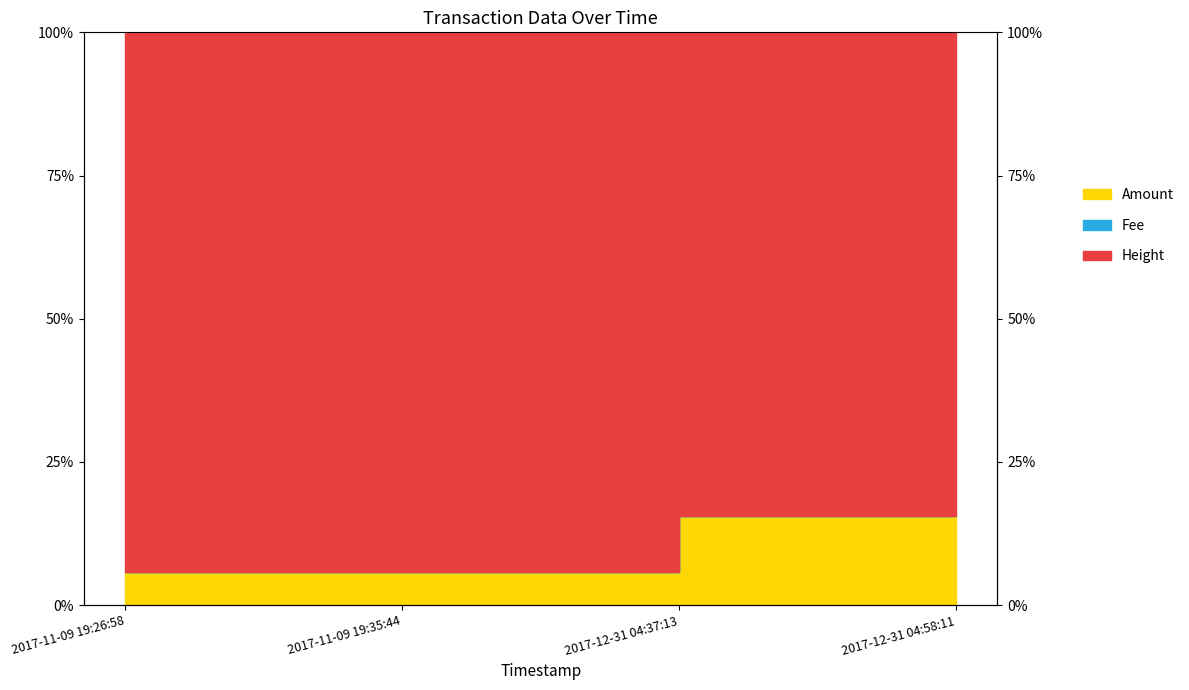

At which category does Height reach its first local peak?

2017-12-31 04:37:13